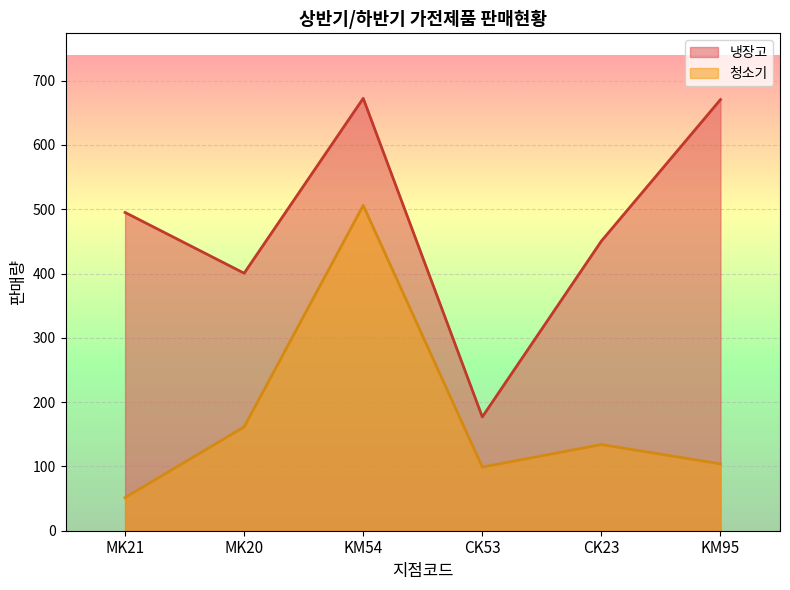

What is the total value across all series at CK53?

276.0